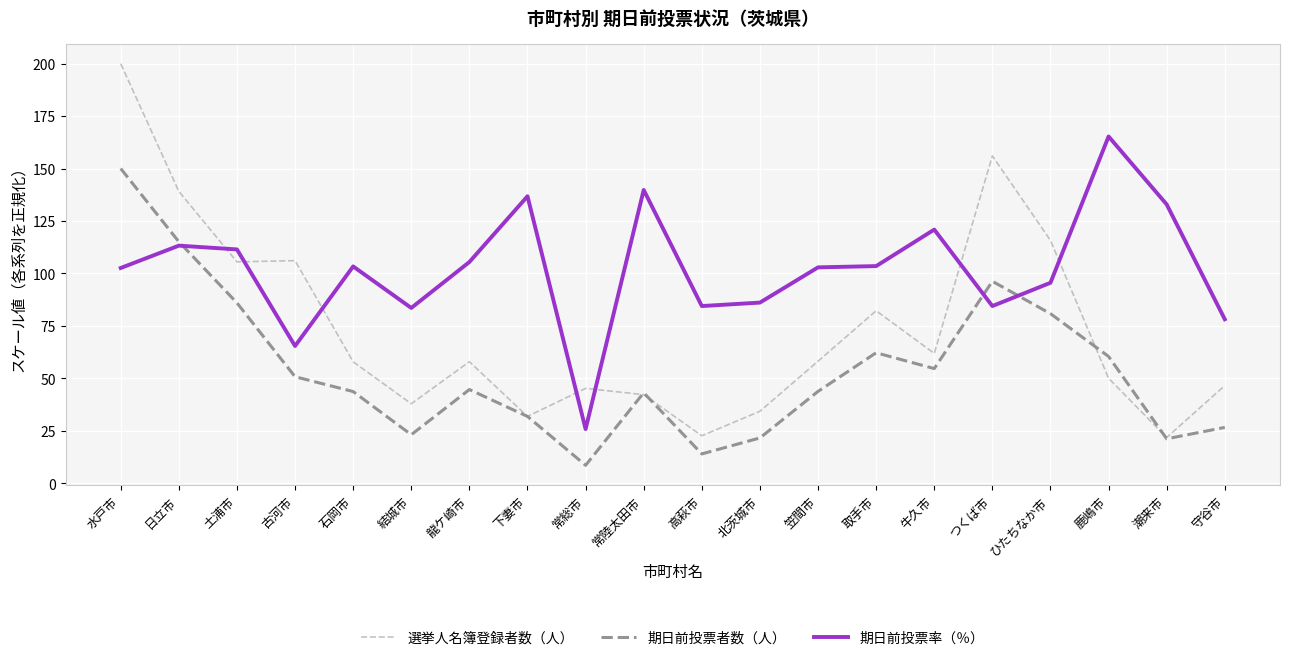

At which category does the chart reach its minimum across all series?

常総市